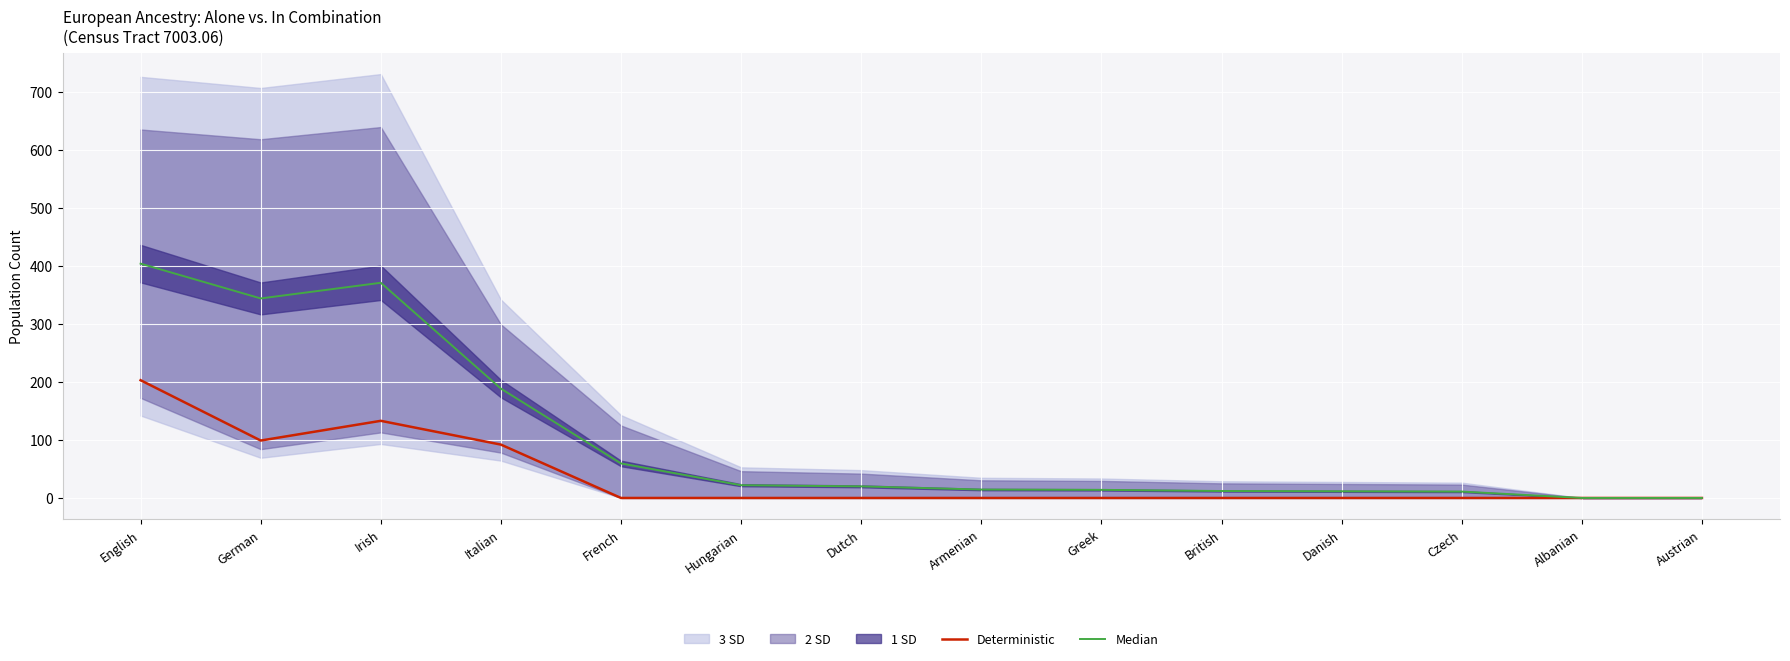

Reading left to right, what are all the values shown in this chart?

Deterministic: English=203.0	German=99.0	Irish=133.0	Italian=92.0	French=0.0	Hungarian=0.0	Dutch=0.0	Armenian=0.0	Greek=0.0	British=0.0	Danish=0.0	Czech=0.0	Albanian=0.0	Austrian=0.0
Median: English=404.0	German=344.0	Irish=371.0	Italian=188.5	French=59.5	Hungarian=22.0	Dutch=20.0	Armenian=14.5	Greek=14.0	British=12.0	Danish=11.5	Czech=11.0	Albanian=0.0	Austrian=0.0